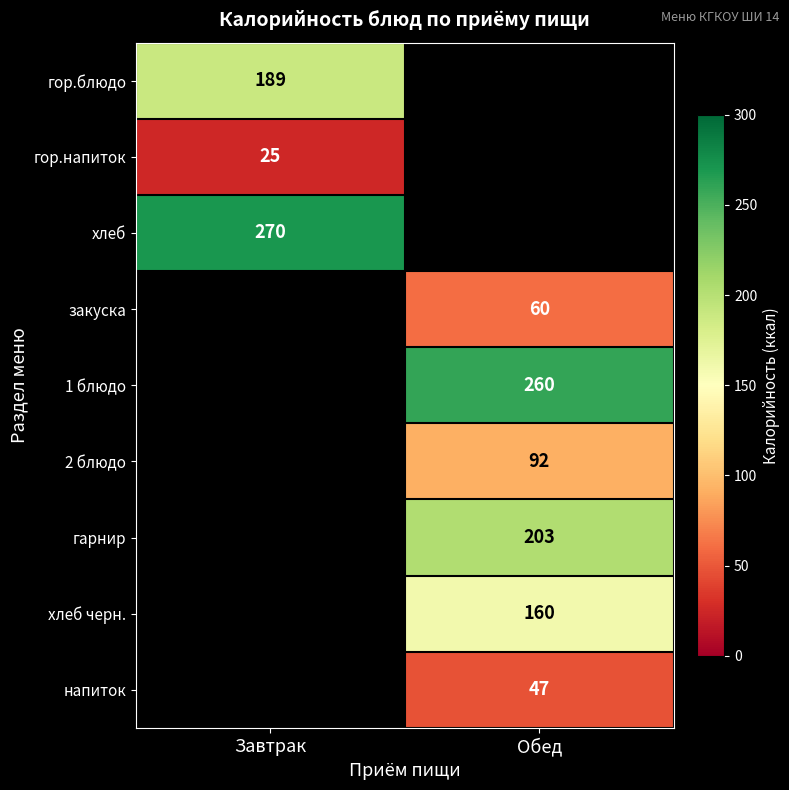

True or false: хлеб has a value of 407 at Завтрак.

False